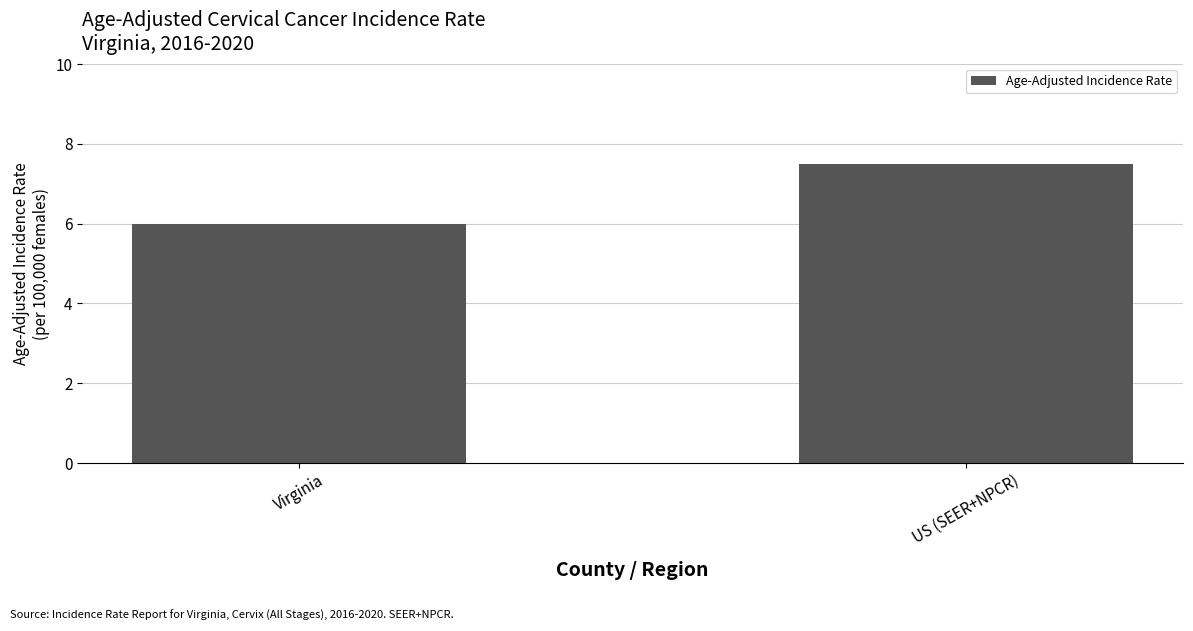

What is the sum of the values at Virginia and US (SEER+NPCR)?

13.5